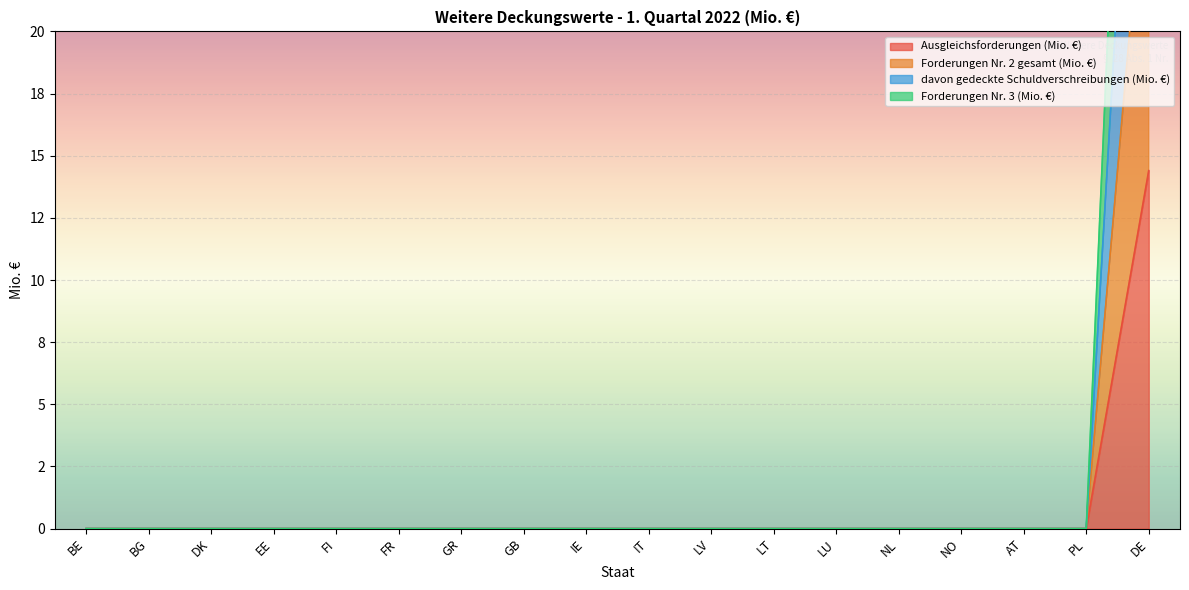

The Forderungen Nr. 2 gesamt (Mio. €) series shows 0.0 at LU. True or false?

True